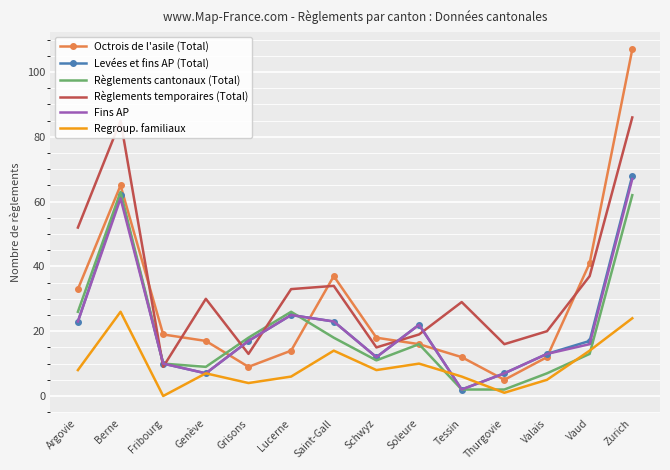

What is the difference between the highest and lowest values at Tessin?

27